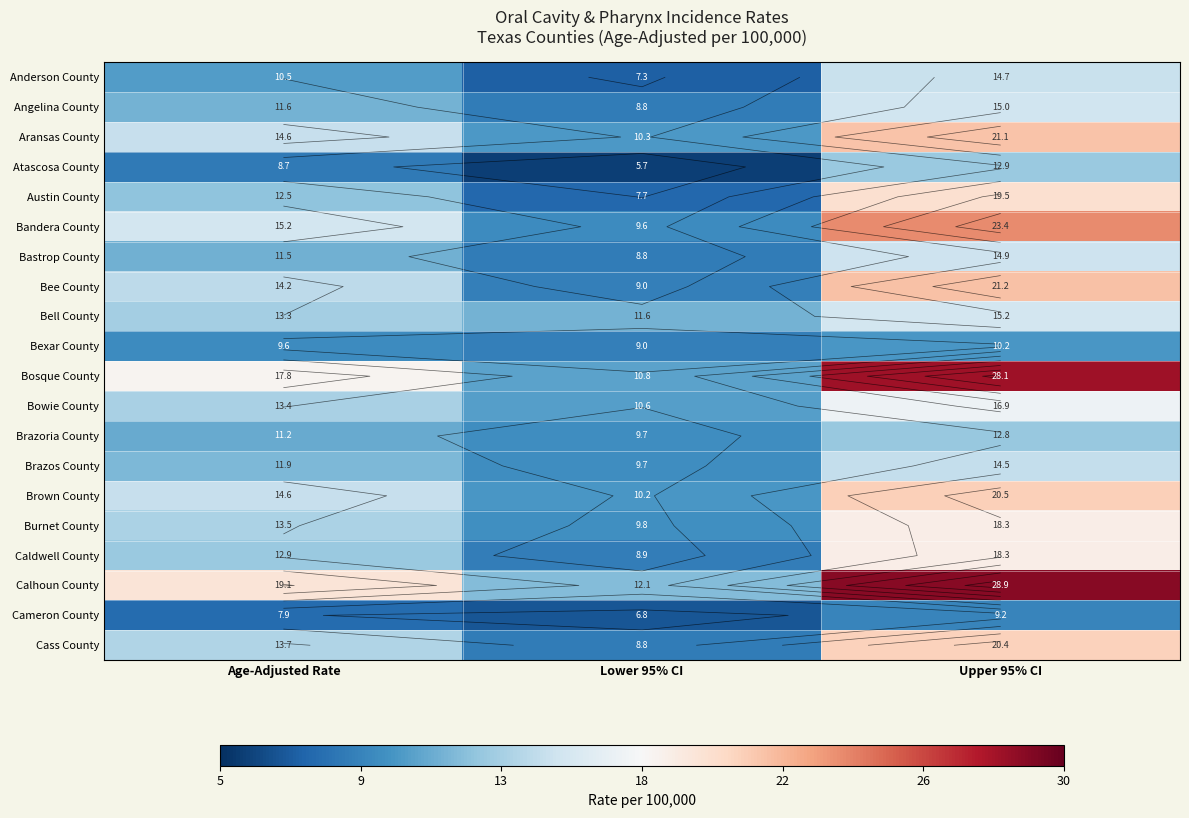

True or false: Brazoria County has a value of 9.7 at Lower 95% CI.

True